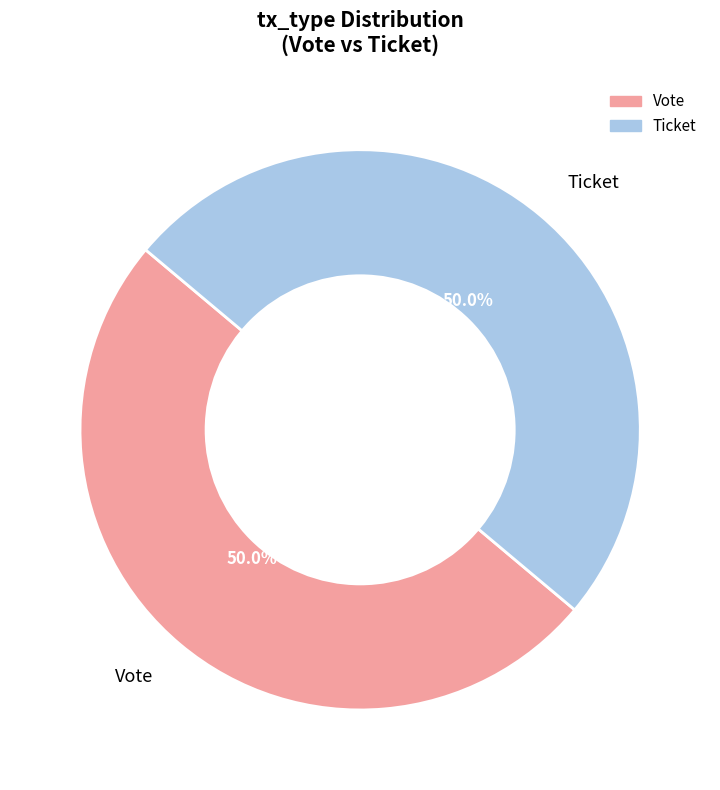

Do Ticket and Vote together represent more than half of the pie?

Yes